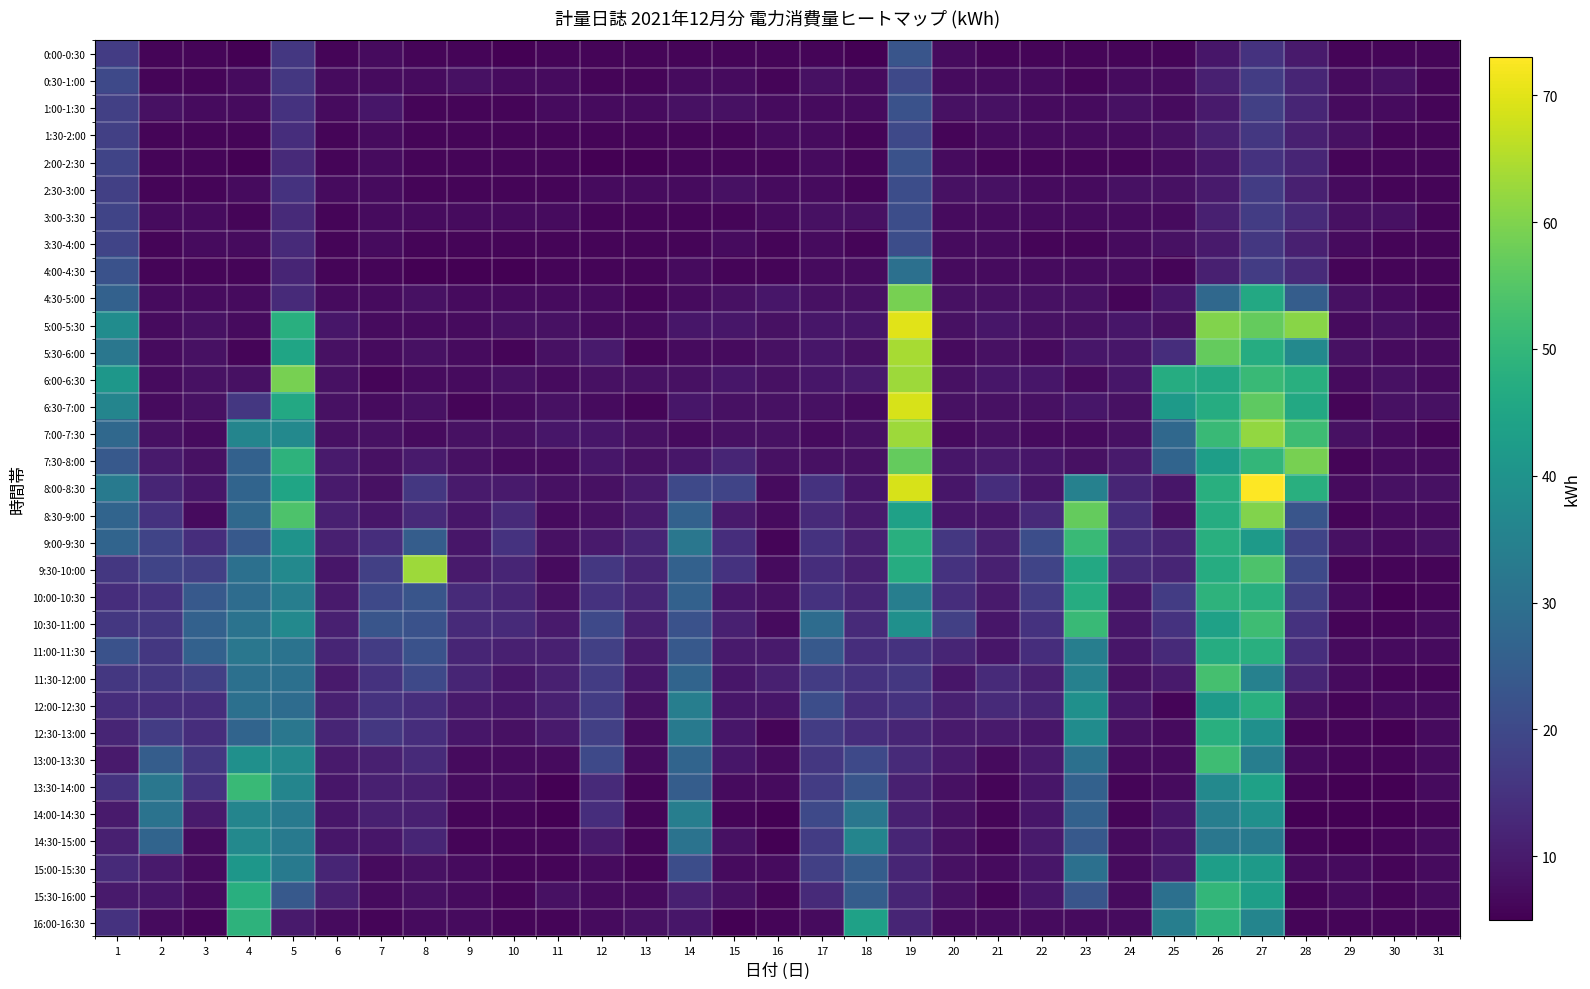

What is the difference between the highest and lowest values at 4?

46